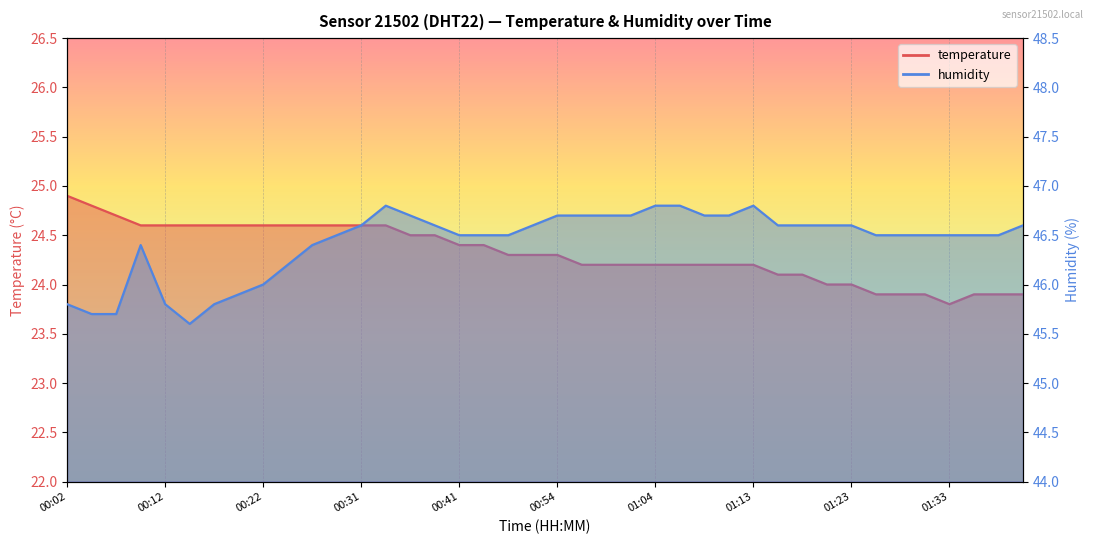

True or false: humidity has more than 2 points higher than both neighbors.

True